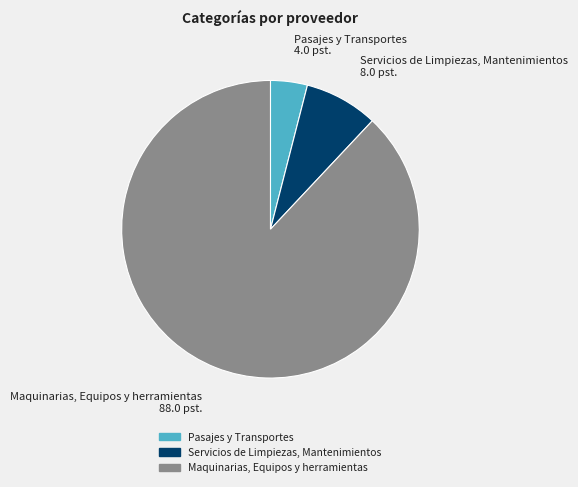

Does Pasajes y Transportes account for over 50% of the chart?

No